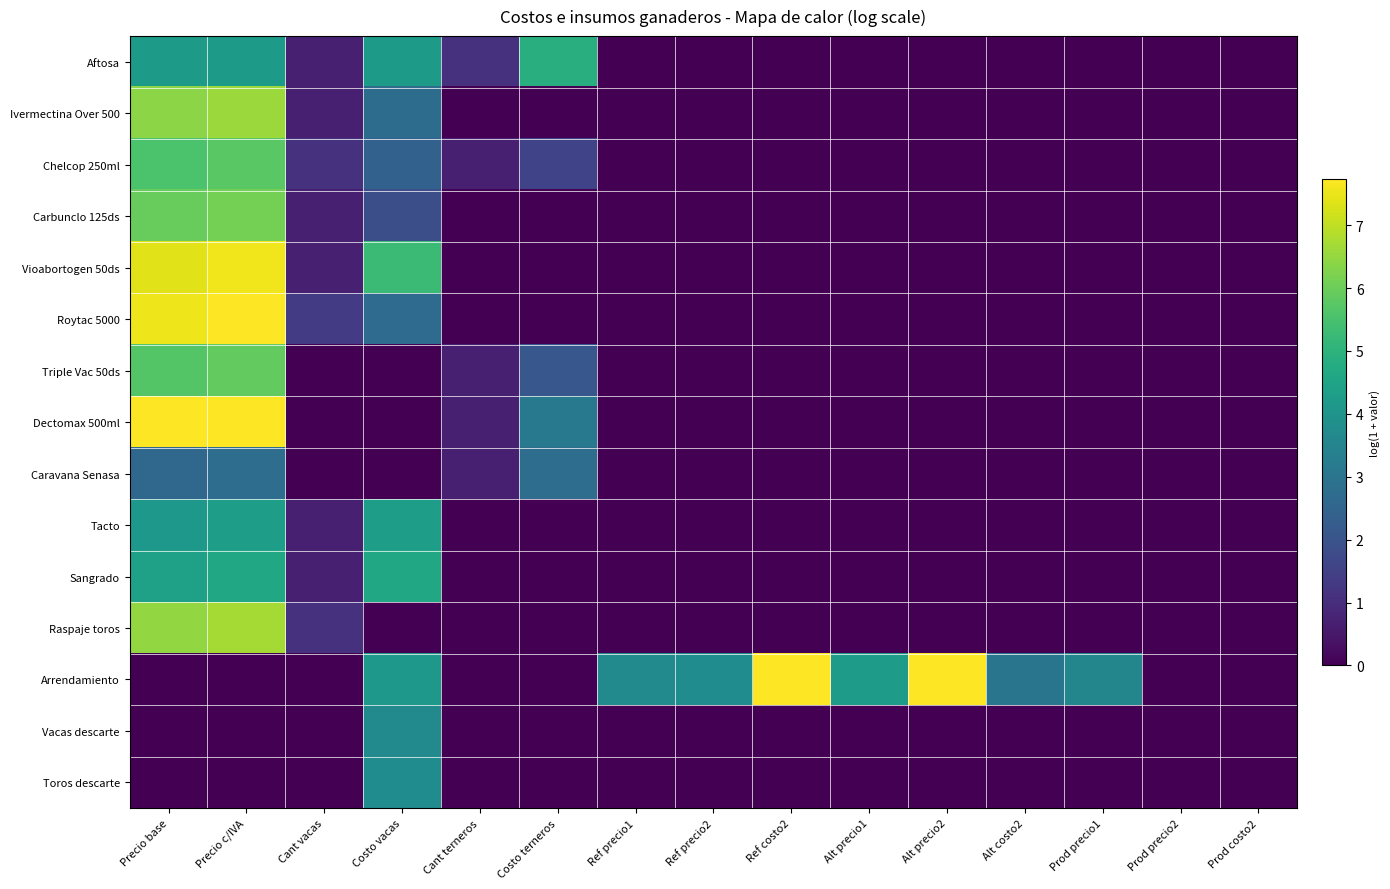

What is the total value across all series at Ref costo2?

10.2